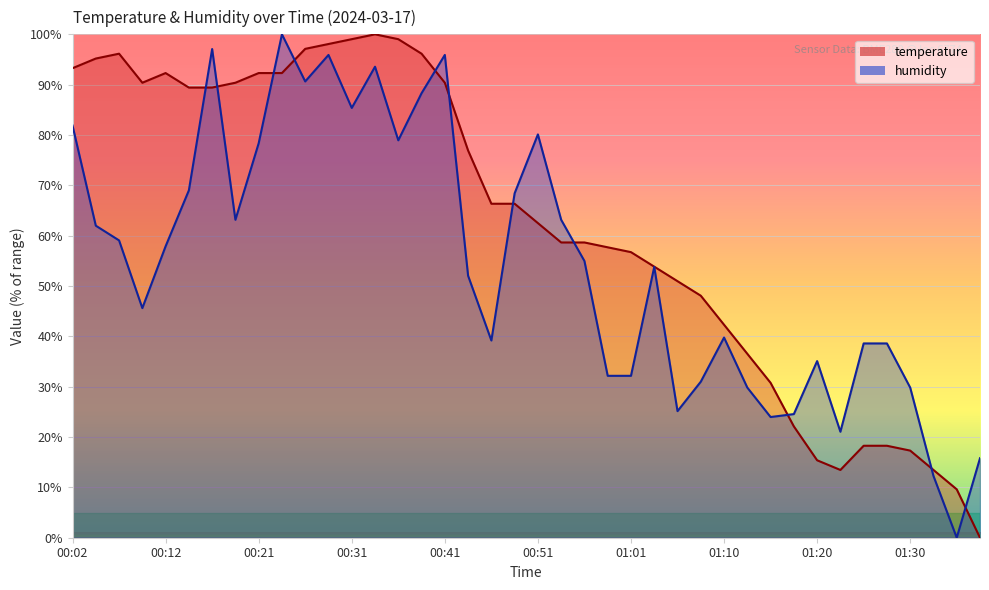

What is the average value of the humidity series?

54.6